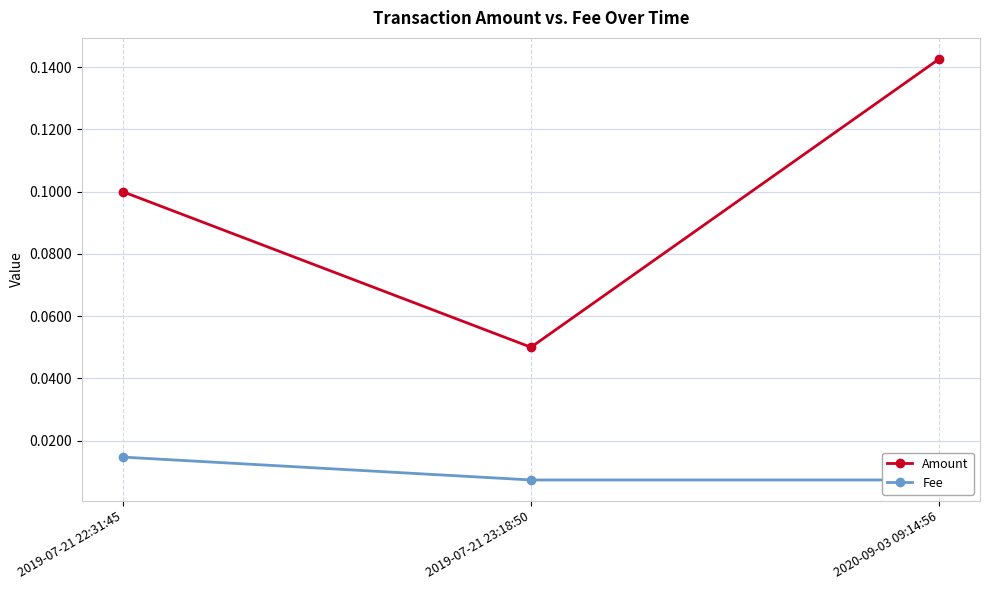

At which category is the sum across all series the highest?

2020-09-03 09:14:56